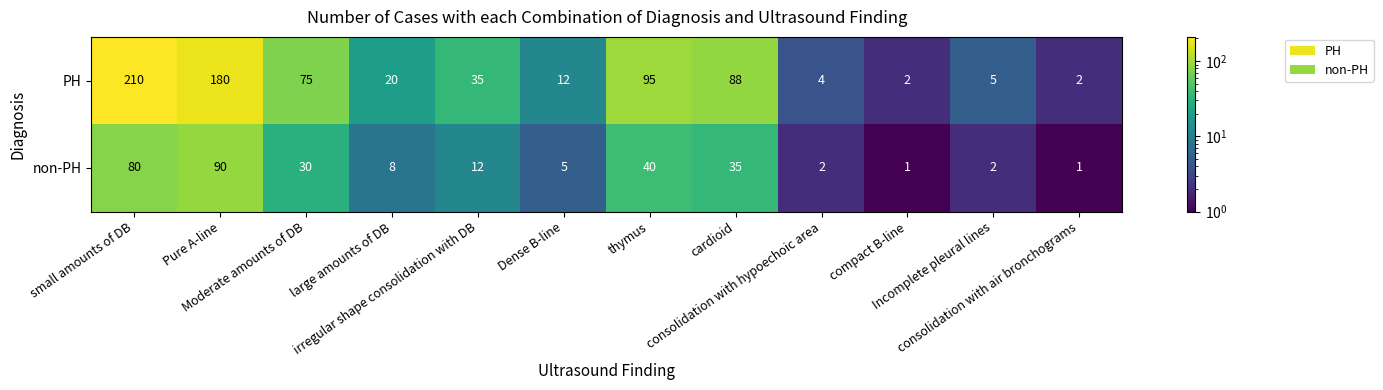

What is the maximum value for PH?

210